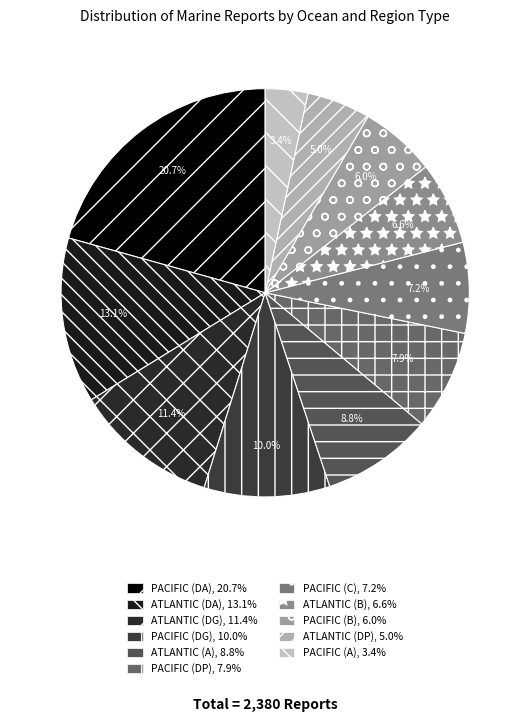

To the nearest percent, what is the average slice percentage?

9%